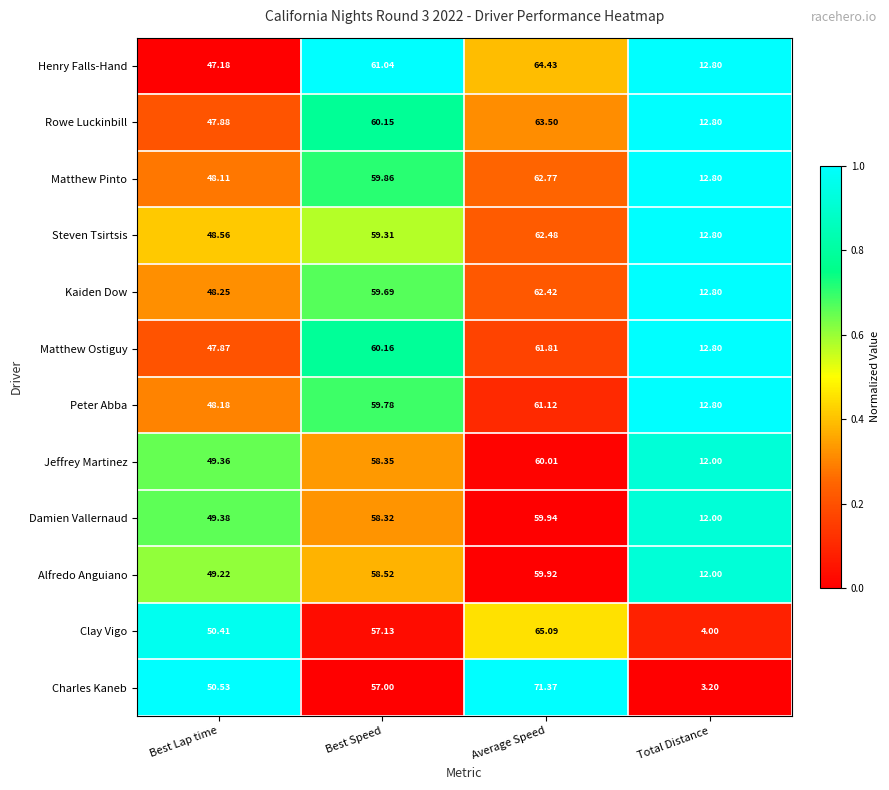

Rank the categories by Henry Falls-Hand value from highest to lowest.

Average Speed, Best Speed, Best Lap time, Total Distance